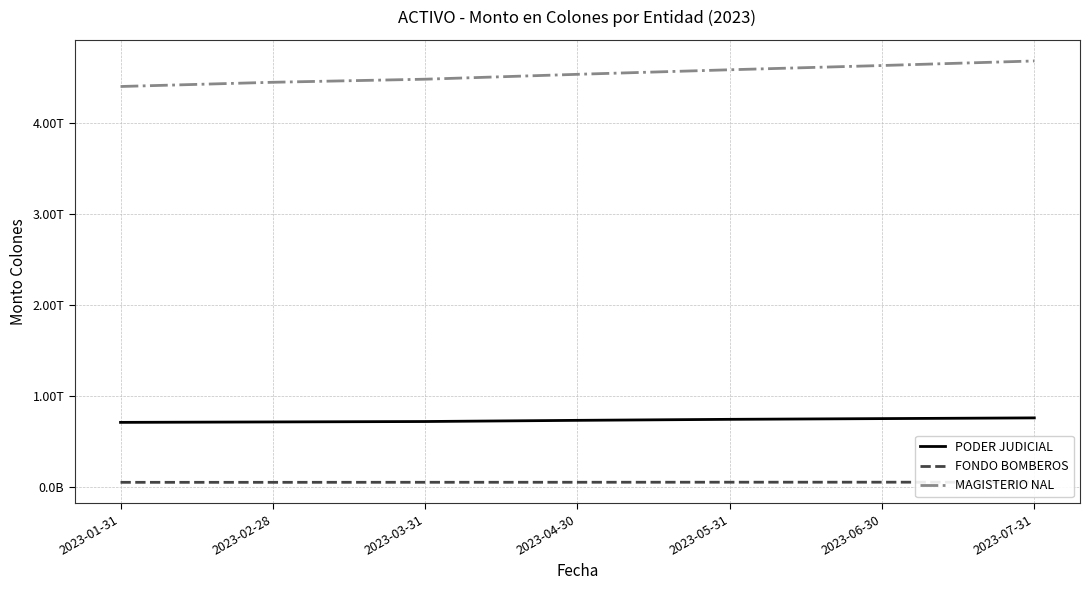

Which has a higher value, 2023-05-31 or 2023-03-31?

2023-05-31